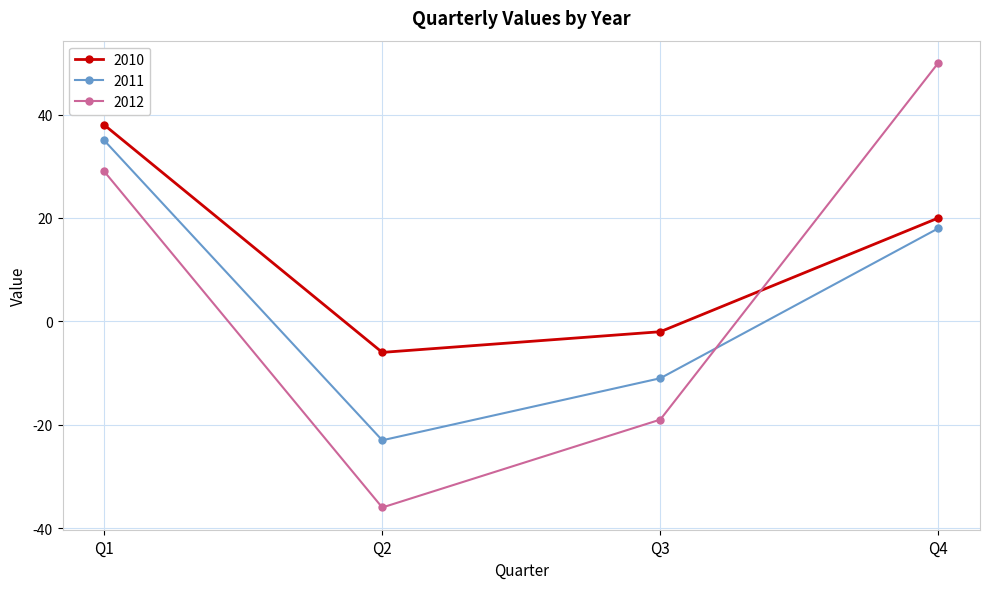

What is the total value across all series at Q1?

102